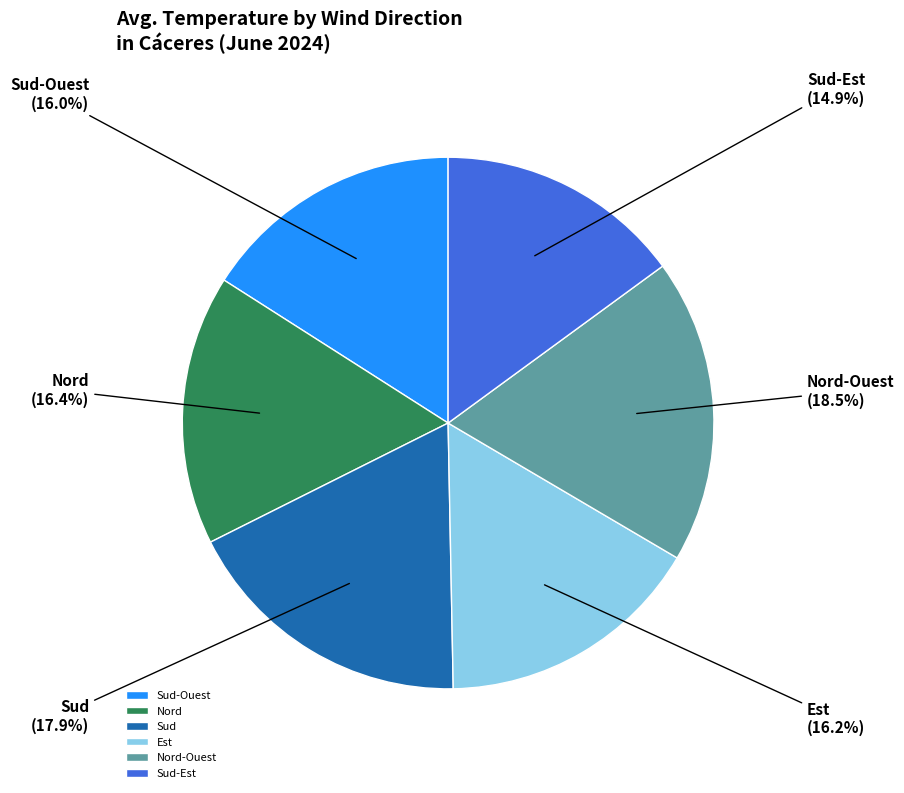

Is there a majority slice in this chart?

No